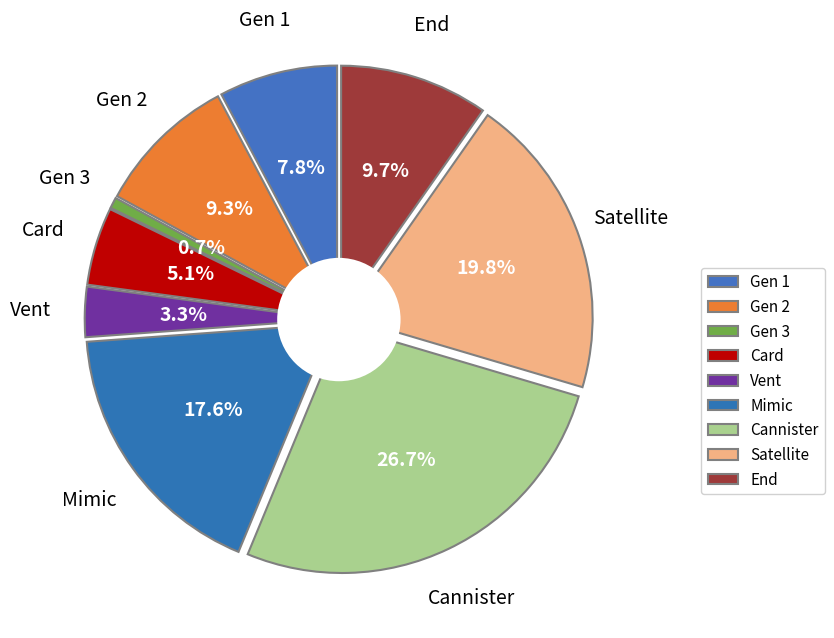

Approximately how many times larger is the value at Gen 2 compared to Gen 1?

1.2